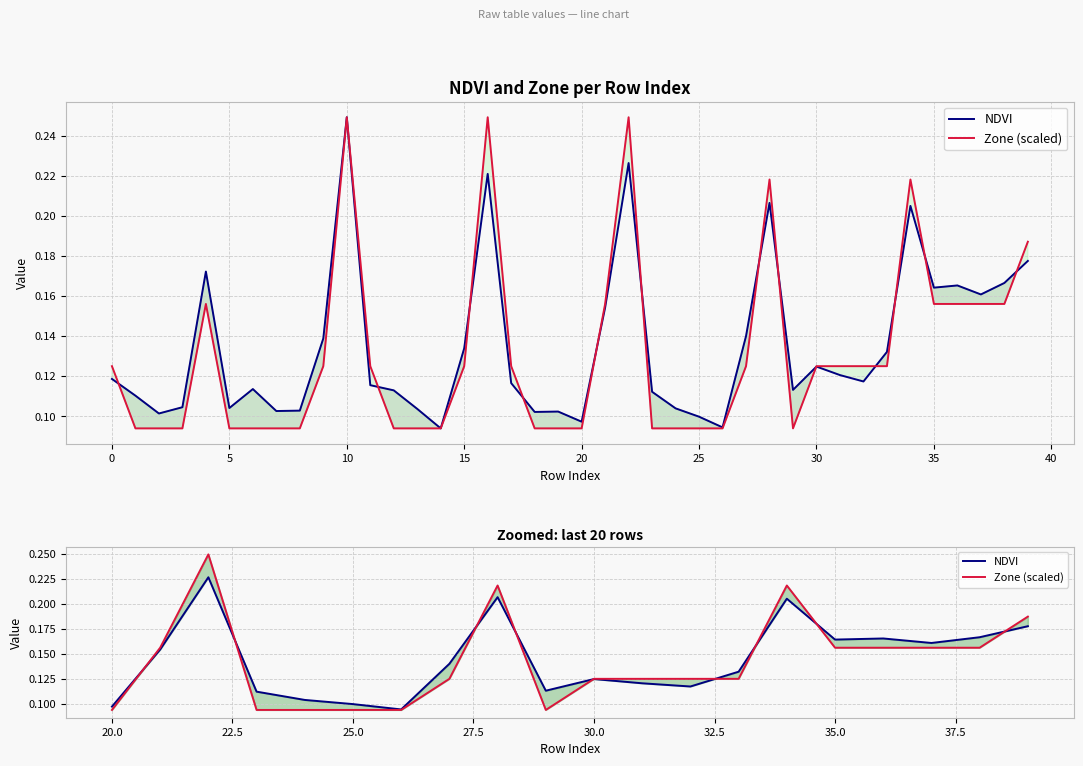

The value of NDVI at 25.0 is 0.1. True or false?

False